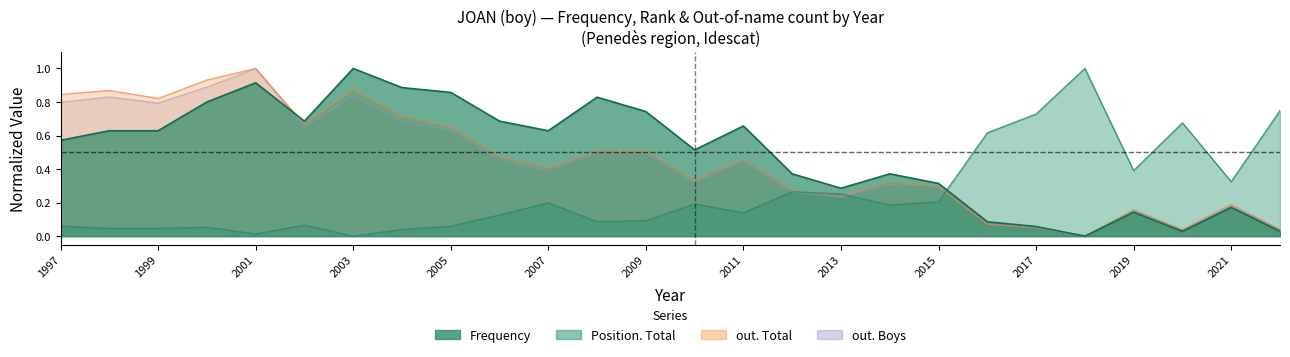

Which series changed the most between 1998 and 2002?

out. Total